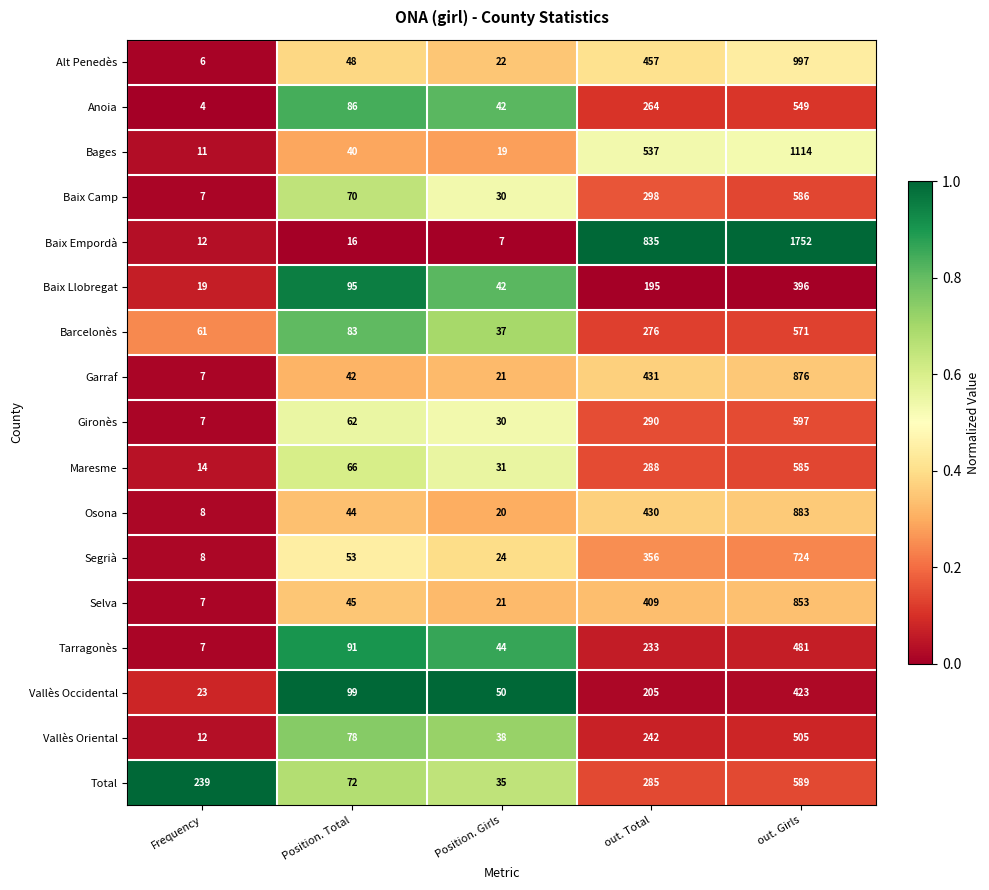

Which series has the largest total across all categories?

Baix Empordà